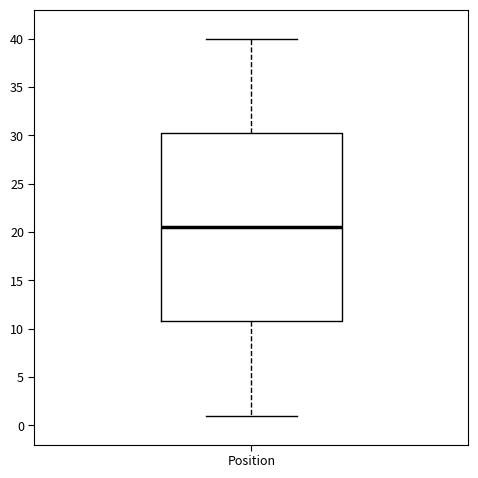

Read this box plot against the y-axis: the position of the median line, the range covered by the box, and the ends of both whiskers. The values are not printed on the chart, so give them approximately, as read against the axis.

median 20.5, box 11.0 to 30.5, whiskers 1.0 to 40.0